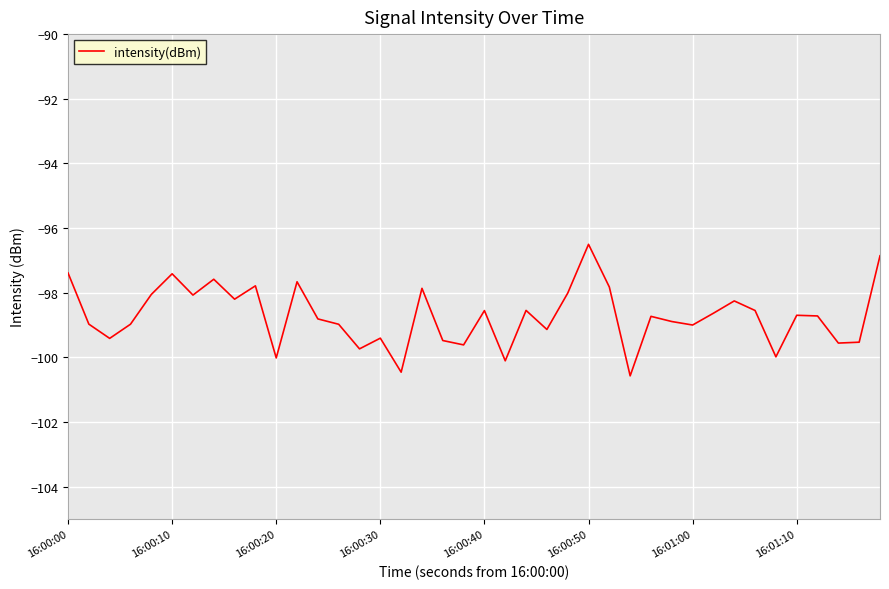

What is the difference between the maximum and minimum values?

4.1